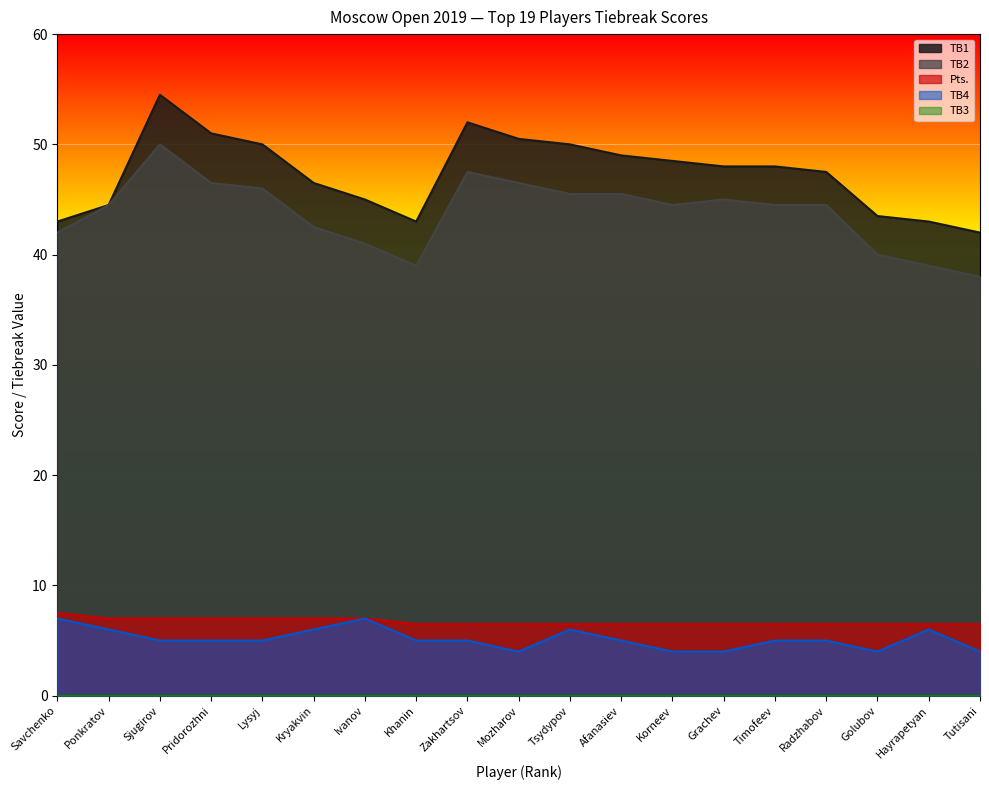

Which category has the highest value in the Pts. series?

Savchenko